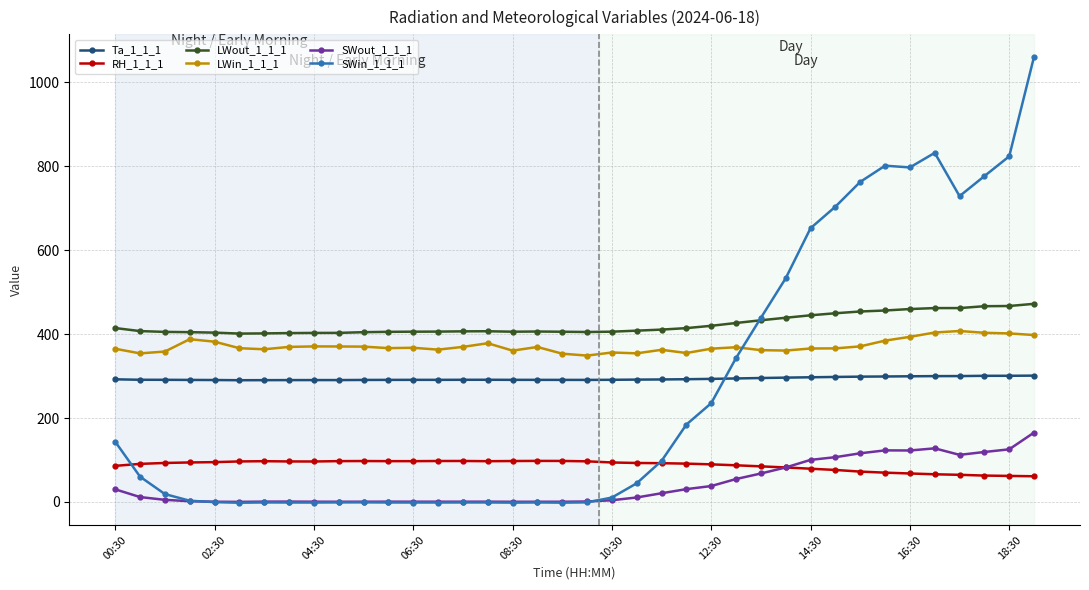

What is the value of the LWout_1_1_1 point at the 23rd from the left?

410.8